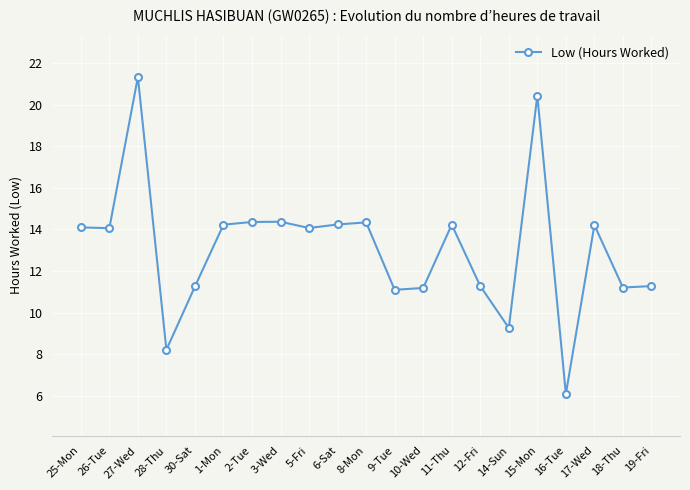

The chart shows a value of 14.1 at 5-Fri. True or false?

True